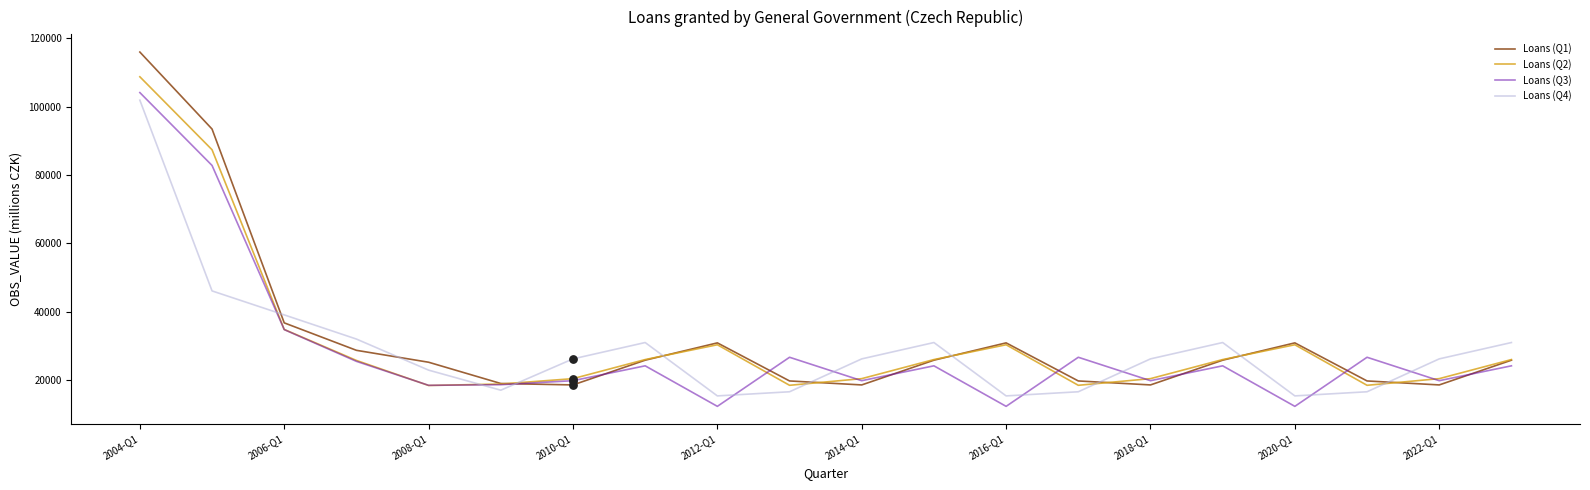

What is the lowest value of the Loans (Q3) series?

12390